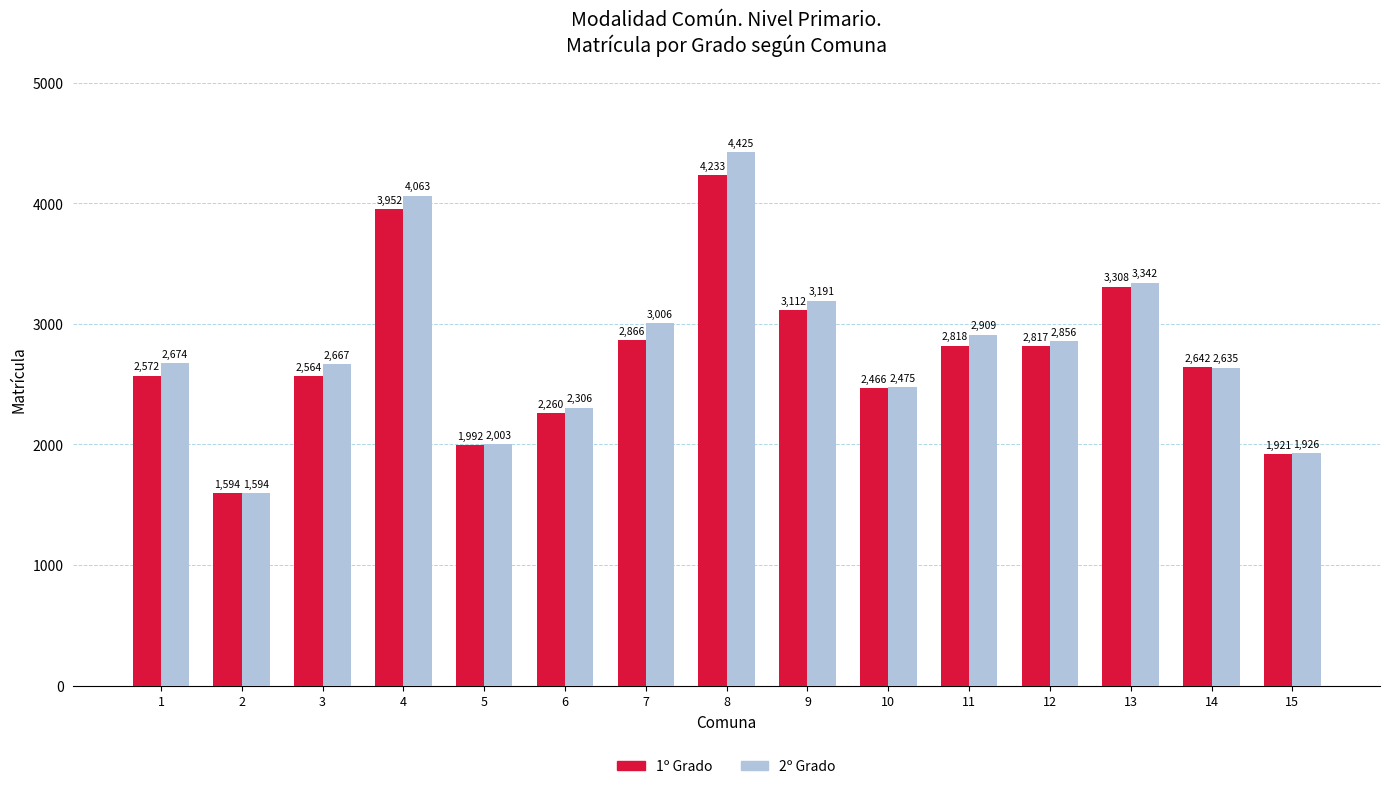

What is the spread (max minus min) of values at 11?

91